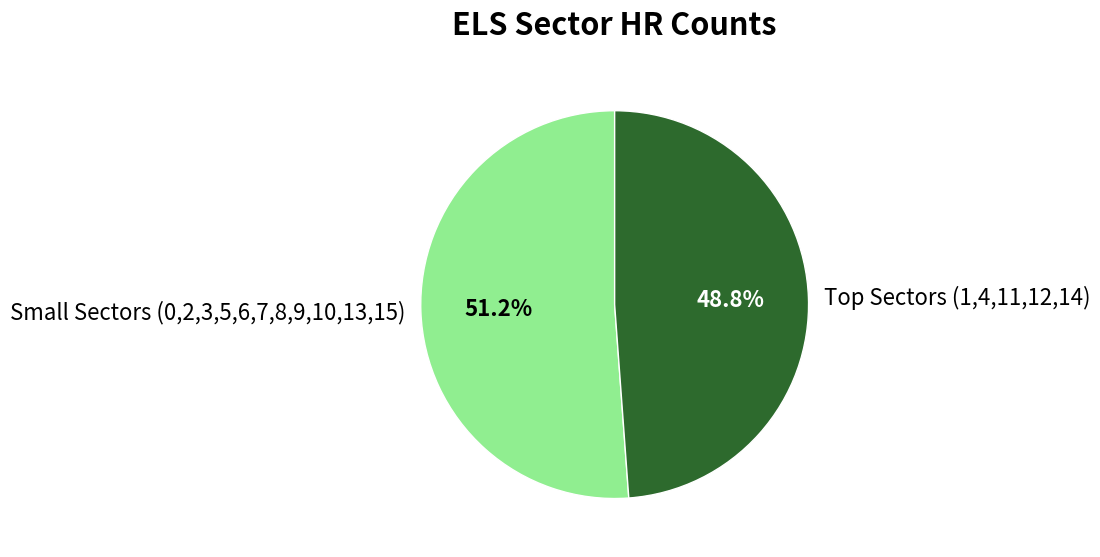

How much of the chart is everything except Small Sectors (0,2,3,5,6,7,8,9,10,13,15)?

48.8%